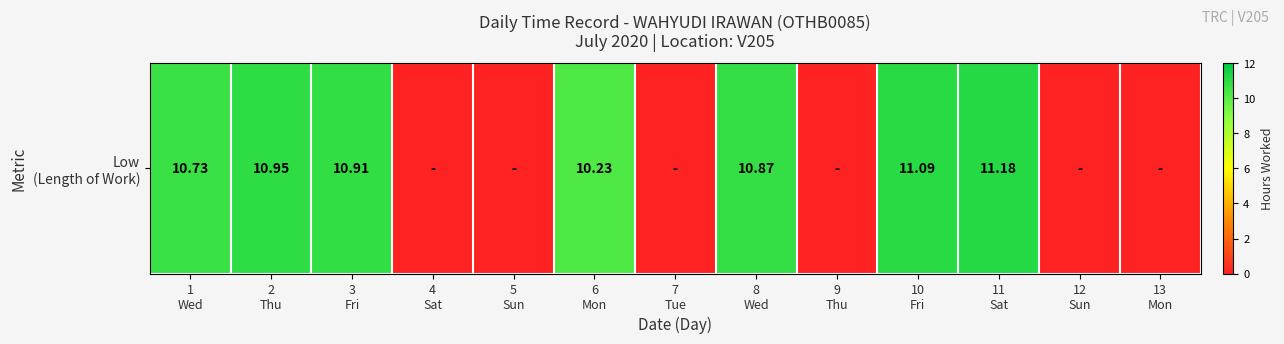

What is the maximum value shown in the chart?

11.2